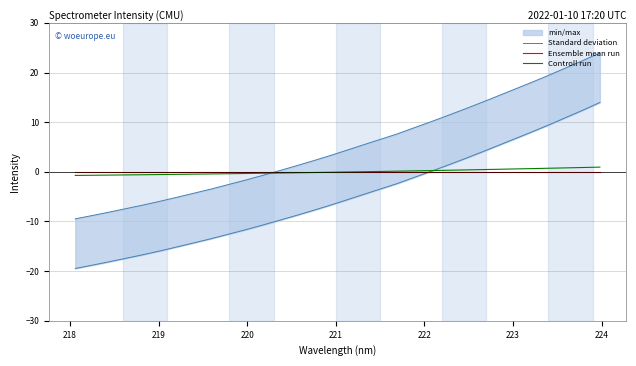

Which series ends up on top after the final intersection of Ensemble mean run and Controll run?

Controll run